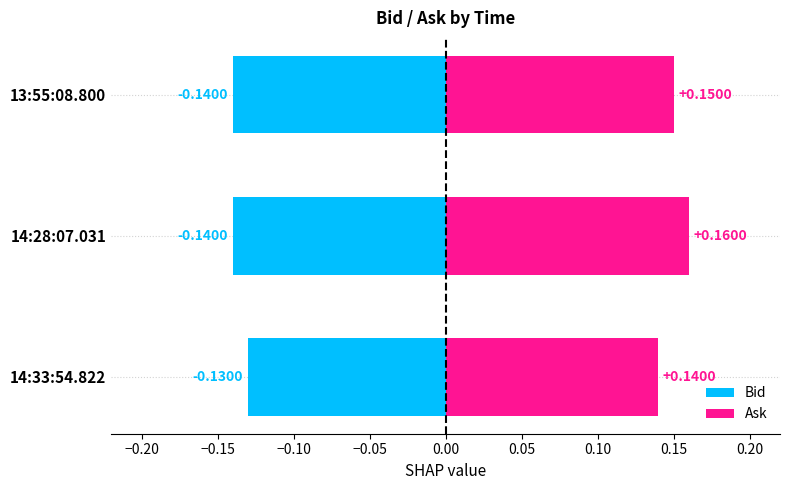

How many distinct data groups are displayed?

2